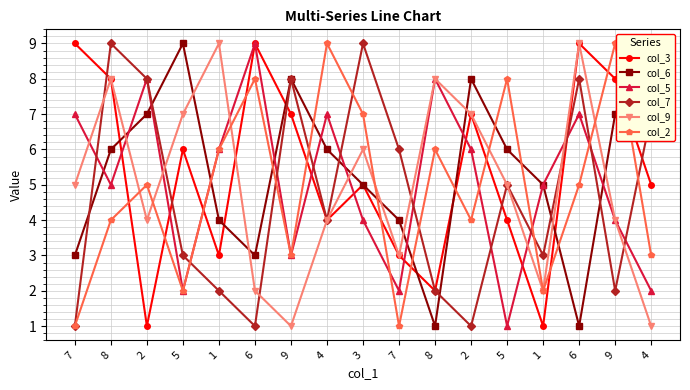

Which series has the largest total across all categories?

col_6